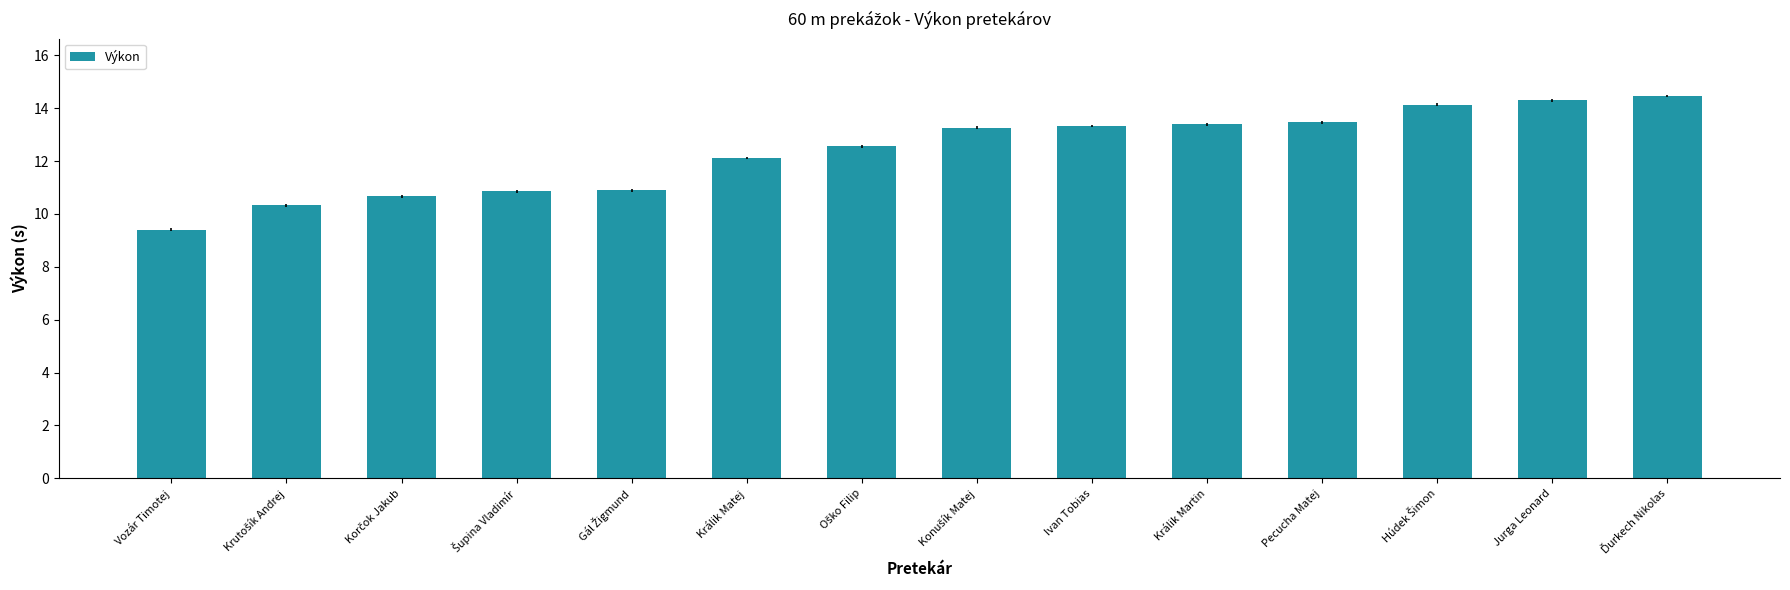

What value does the data have at Ivan Tobias?

13.3